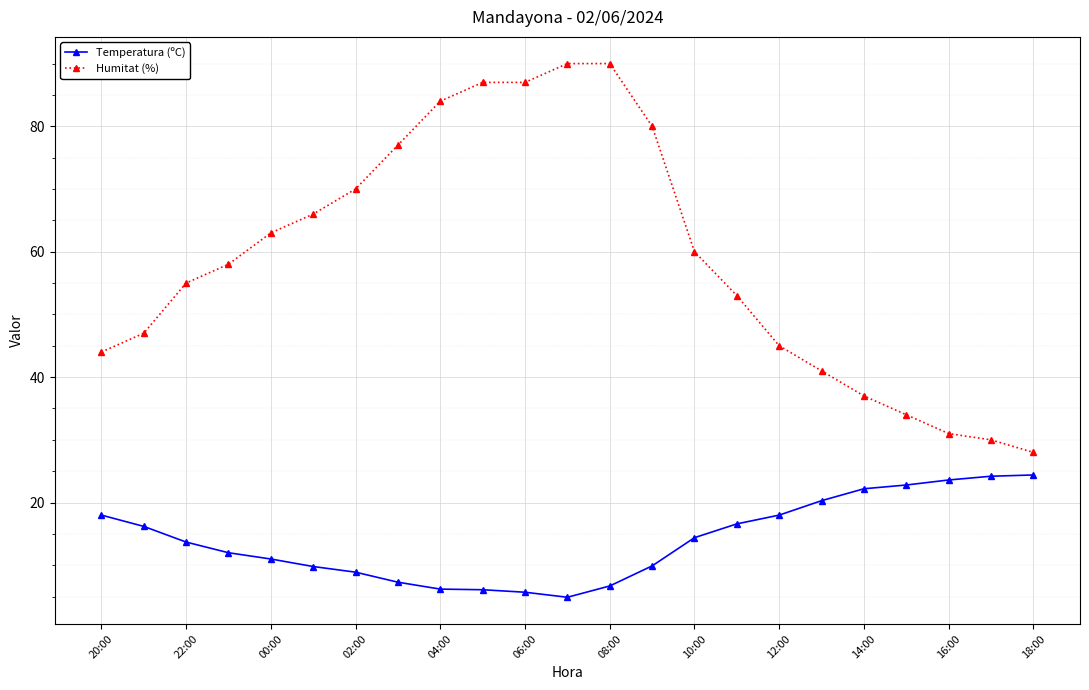

Rank the series by their maximum value, from highest to lowest.

Humitat (%), Temperatura (ºC)